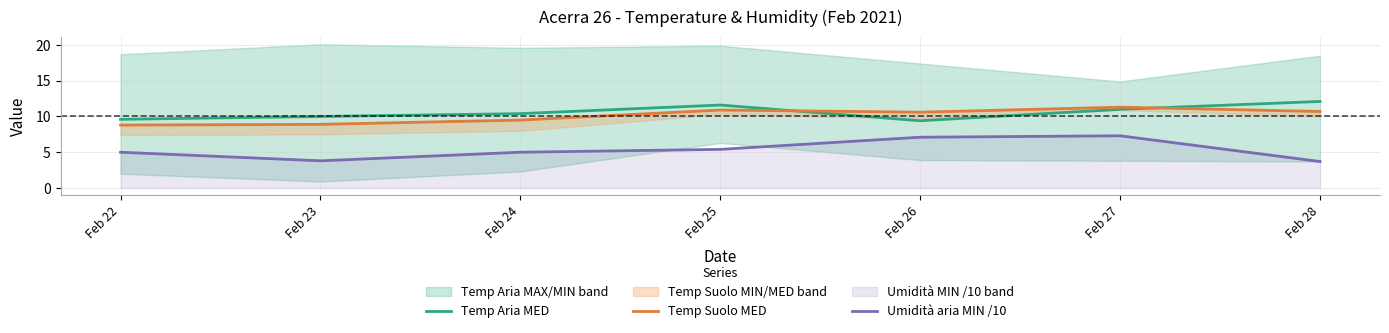

How many interior local peaks does the Temp Suolo MED series have?

2